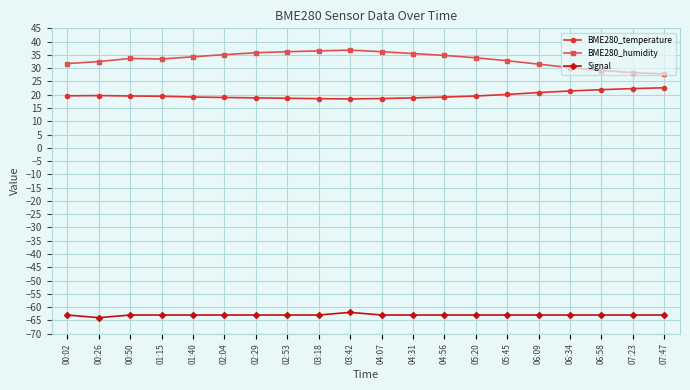

At which category does Signal reach its first local valley?

00:26